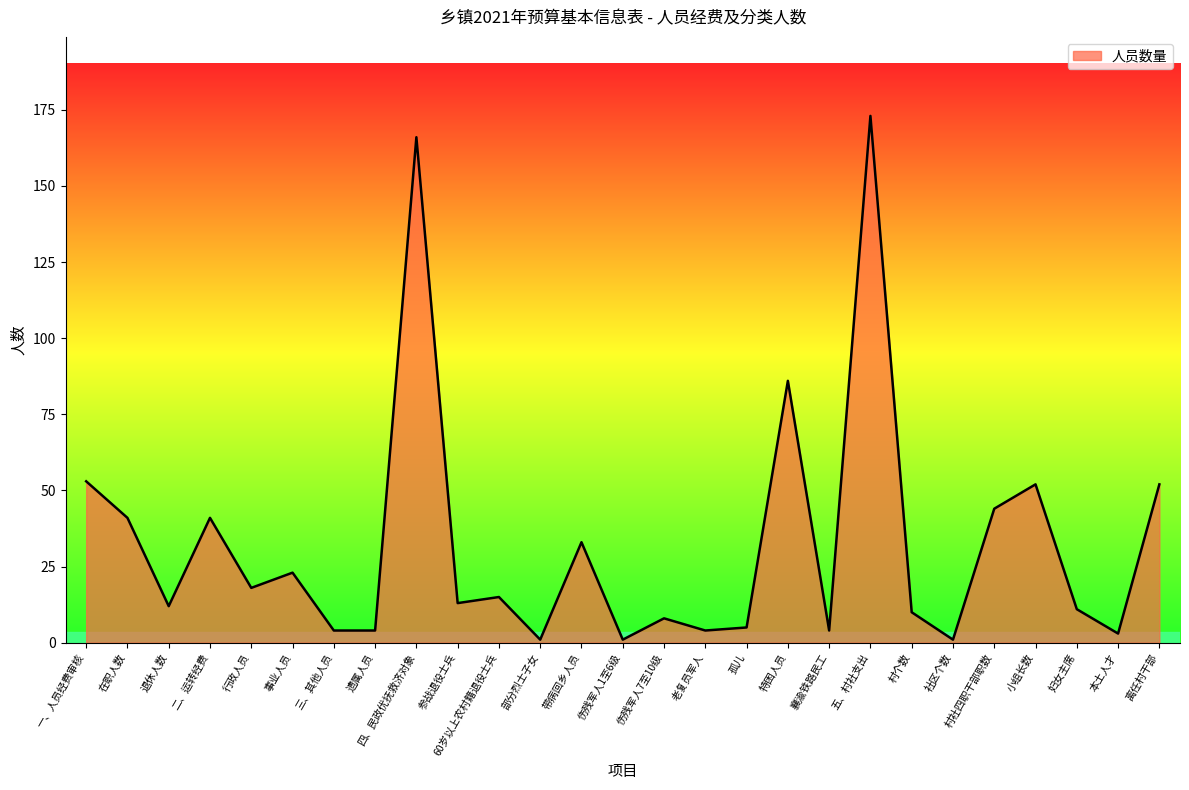

What is the maximum value shown in the chart?

173